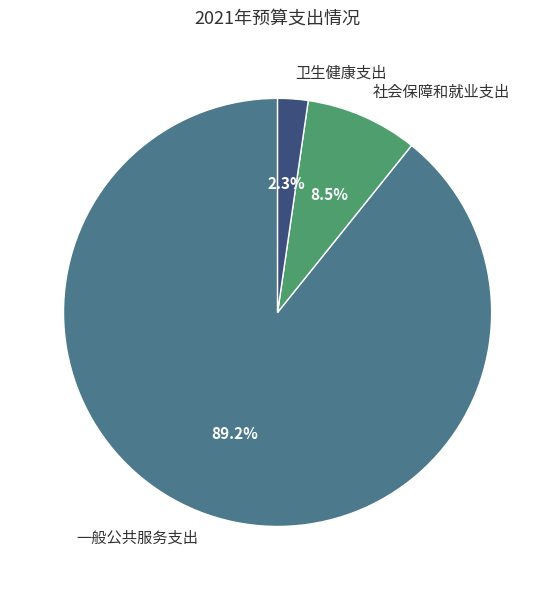

Rank the categories by value from highest to lowest.

一般公共服务支出, 社会保障和就业支出, 卫生健康支出